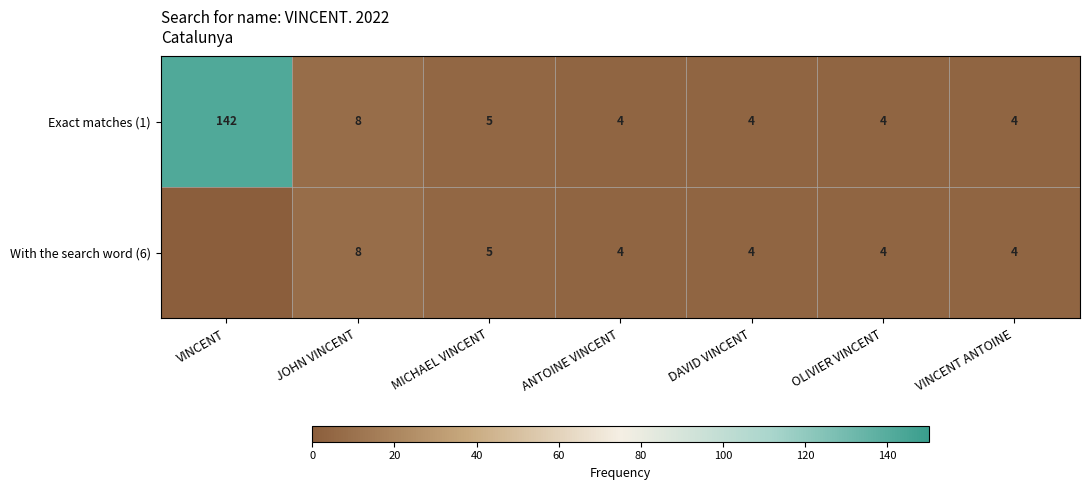

At how many categories does at least one series exceed 11?

1